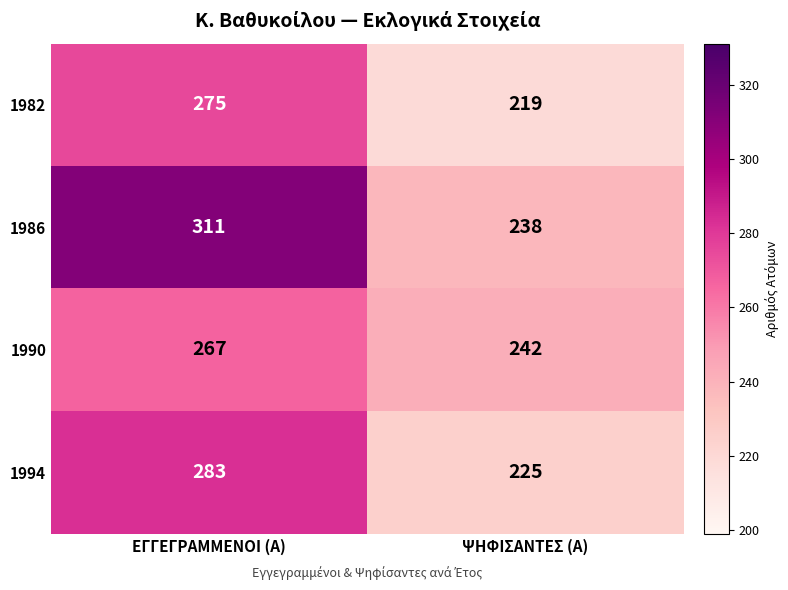

The 1982 series shows 375 at ΨΗΦΙΣΑΝΤΕΣ (Α). True or false?

False